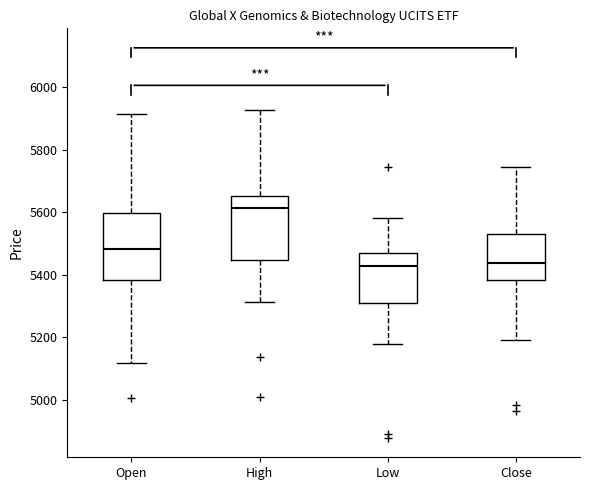

Where is the upper edge of the box for Low on the y-axis? The values are not printed on the chart, so give them approximately, as read against the axis.

5460